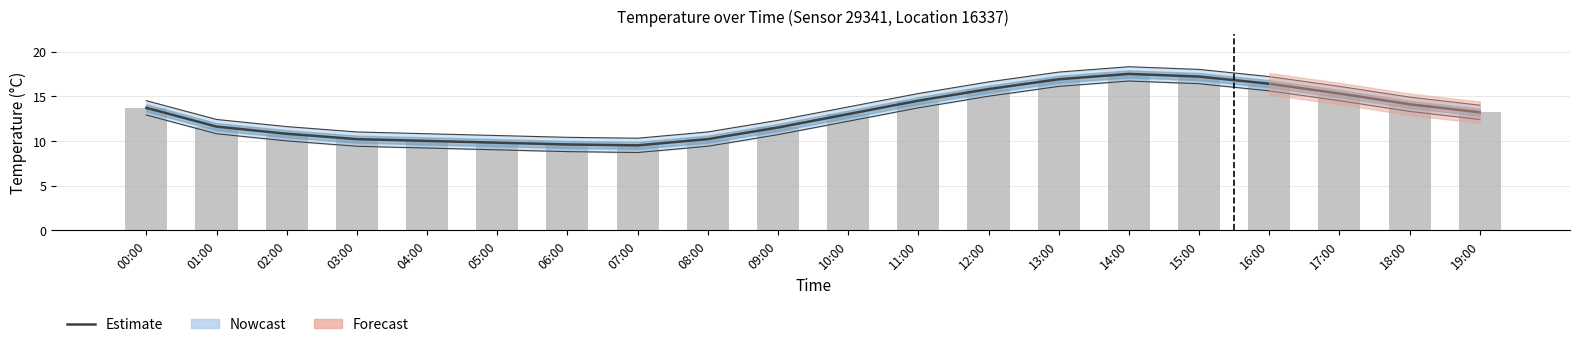

How many data points in Estimate are above 13?

10